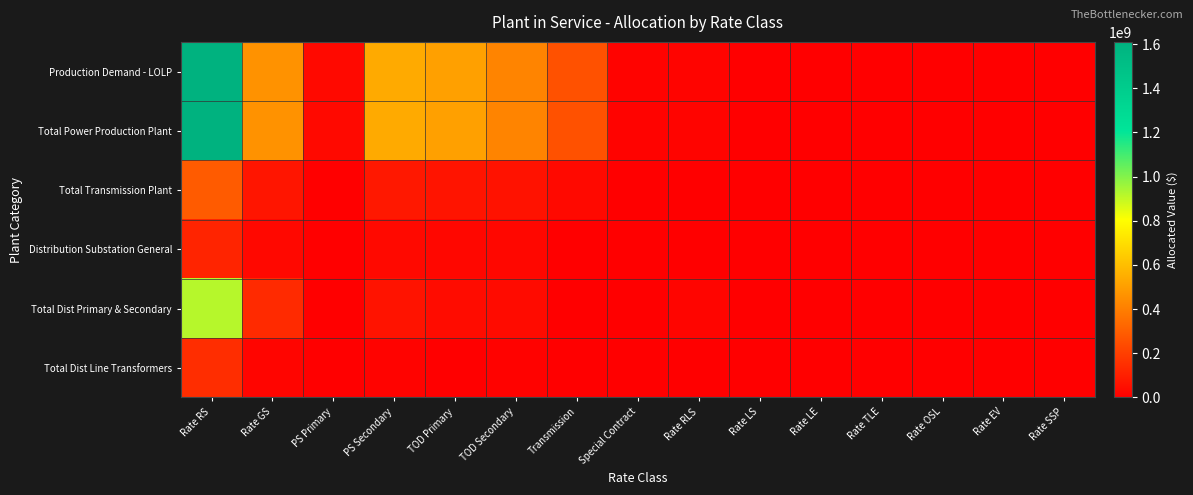

Between Transmission and Rate LE, which series saw the biggest shift?

Production Demand - LOLP